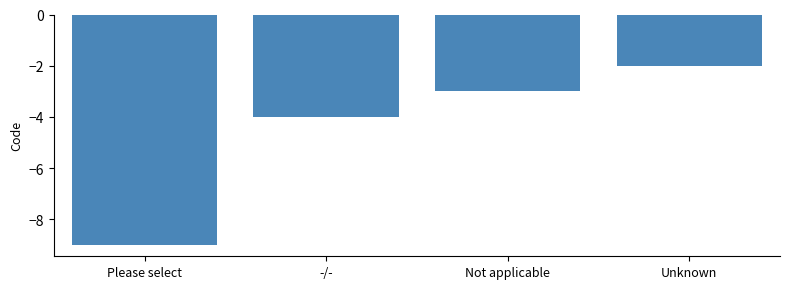

True or false: the data shows -2 at Unknown.

True